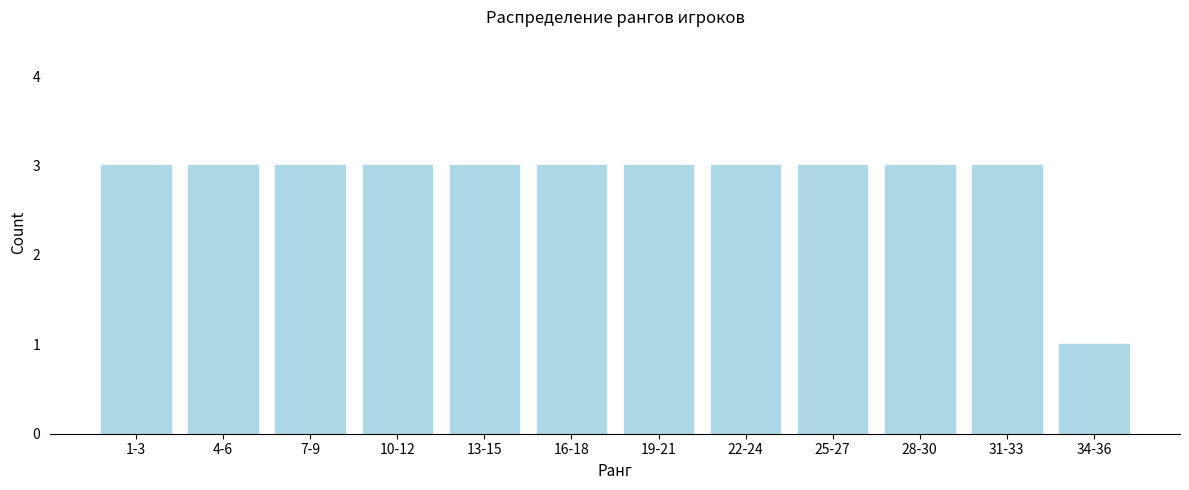

Reading left to right, list all the values displayed in this chart.

1-3=3	4-6=3	7-9=3	10-12=3	13-15=3	16-18=3	19-21=3	22-24=3	25-27=3	28-30=3	31-33=3	34-36=1